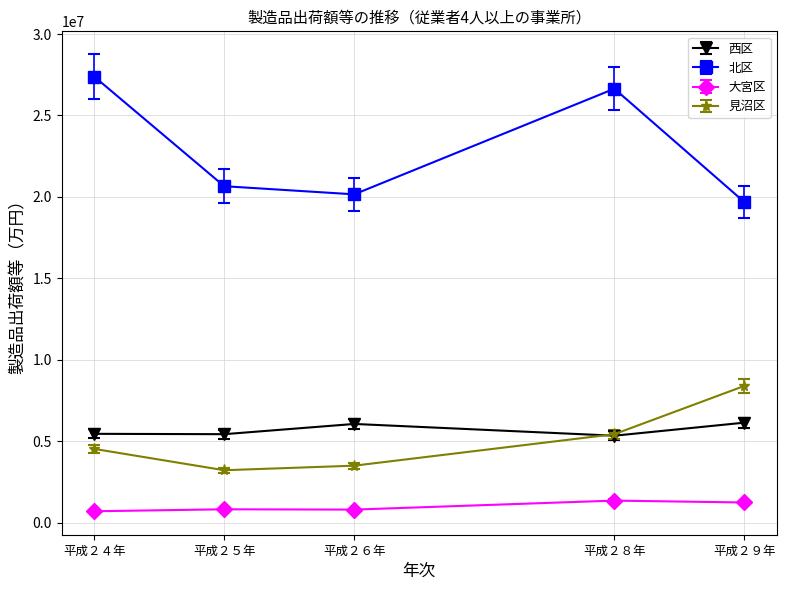

What is the total value across all series at 平成２９年?

35480001